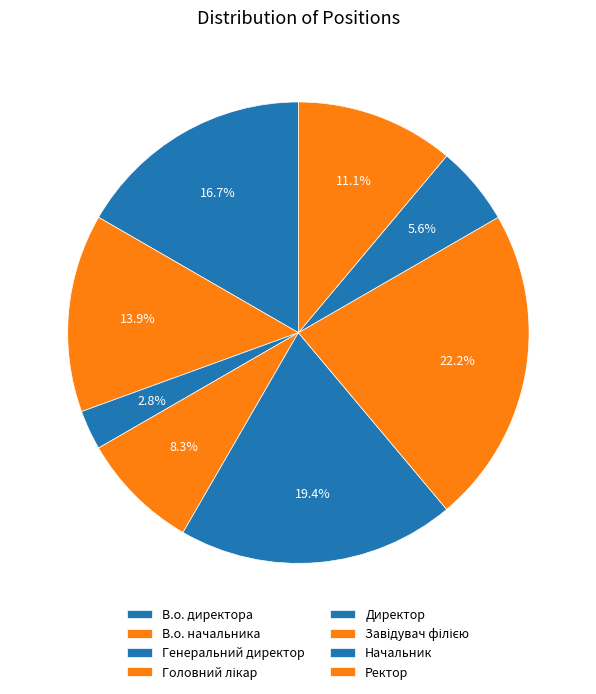

Rank the categories by value from lowest to highest.

Генеральний директор, Начальник, Головний лікар, Ректор, В.о. начальника, В.о. директора, Директор, Завідувач філією